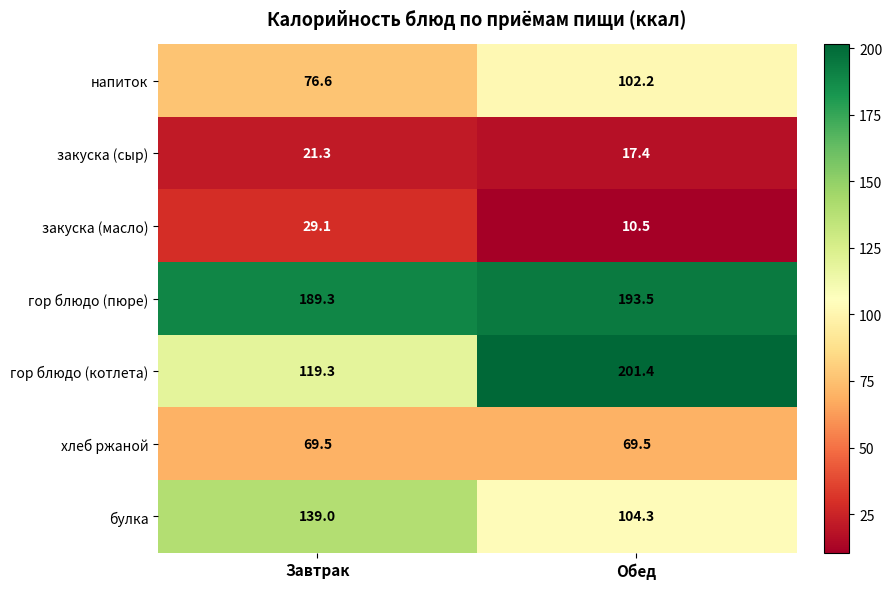

The закуска (масло) series shows 18.7 at Обед. True or false?

False